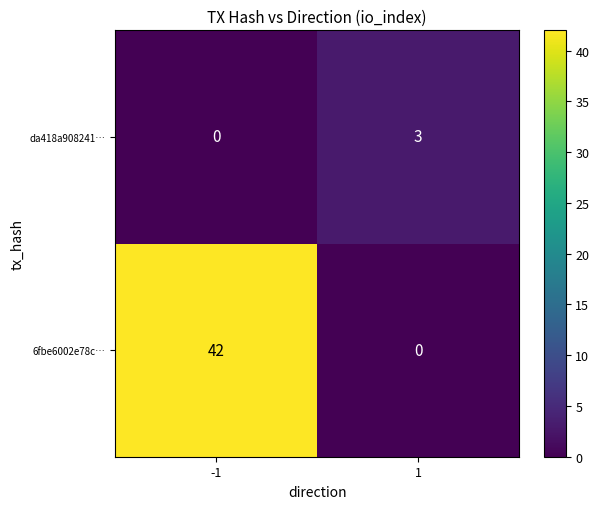

Which series has the largest total across all categories?

6fbe6002e78c…